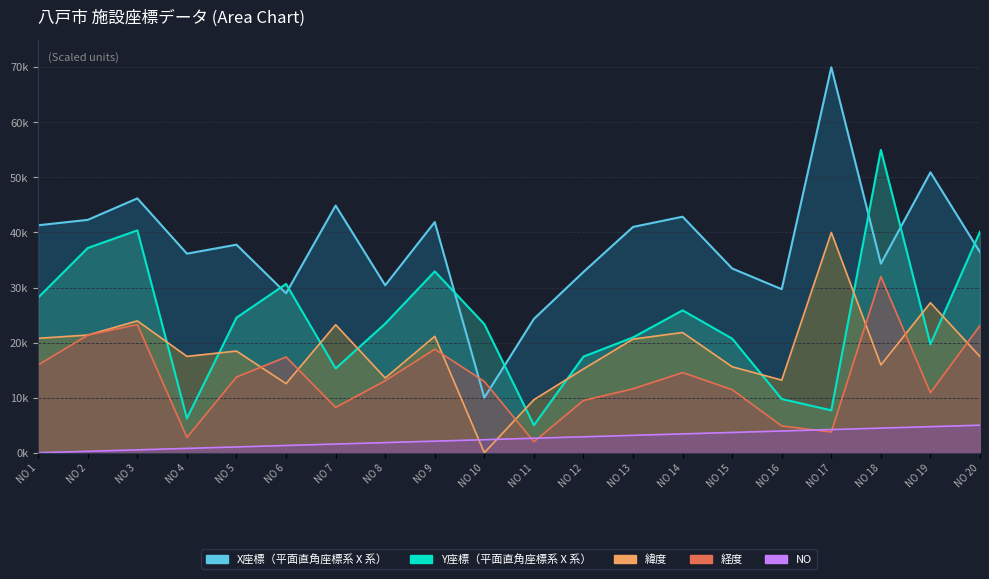

Reading left to right, what are all the values shown in this chart?

X座標（平面直角座標系Ⅹ系）: 41310.3	42292.4	46194.3	36152.3	37782.5	28948.7	44886.4	30414.4	41891.4	10000.0	24304.8	32832.0	41009.3	42863.4	33458.5	29698.9	70000.0	34328.2	50921.3	36428.6
Y座標（平面直角座標系Ⅹ系）: 28187.7	37186.1	40377.2	6239.1	24530.1	30653.8	15291.4	23447.2	32932.1	23353.3	5000.0	17458.5	20945.4	25859.8	20718.9	9757.2	7699.0	55000.0	19698.4	40145.4
緯度: 20786.1	21374.4	23945.2	17502.0	18465.9	12549.1	23251.9	13574.0	21138.7	0.0	9631.6	15221.9	20636.1	21835.4	15616.8	13188.7	40000.0	15941.5	27235.6	17453.4
経度: 15952.2	21350.5	23277.7	2777.8	13747.7	17388.5	8231.7	13074.3	18798.6	12951.1	2000.0	9492.7	11609.2	14561.8	11449.0	4867.1	3754.9	32000.0	10893.6	23103.7
NO: 0.0	263.2	526.3	789.5	1052.6	1315.8	1578.9	1842.1	2105.3	2368.4	2631.6	2894.7	3157.9	3421.1	3684.2	3947.4	4210.5	4473.7	4736.8	5000.0